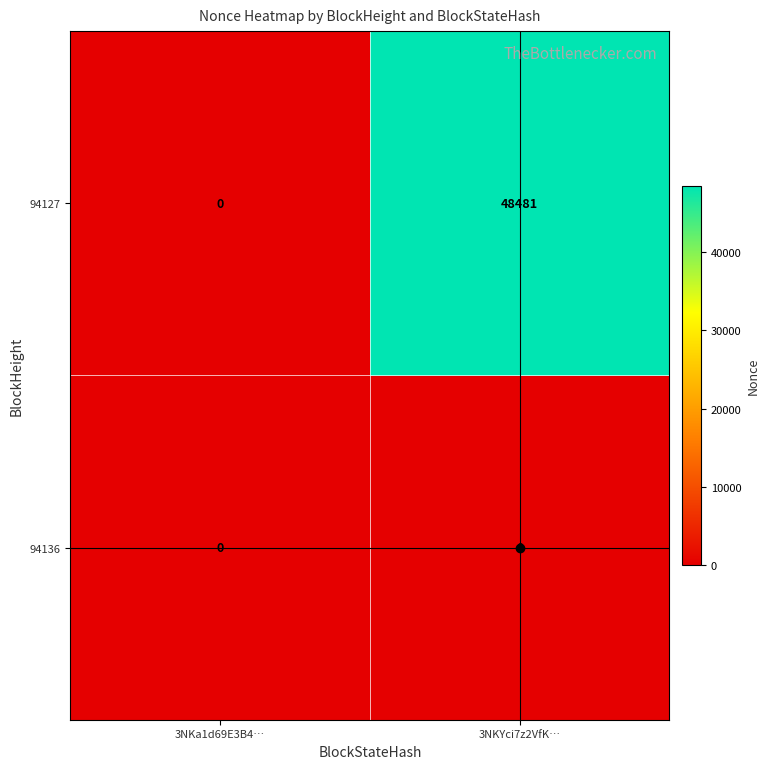

The 94127 series shows 48481 at 3NKYci7z2VfK…. True or false?

True